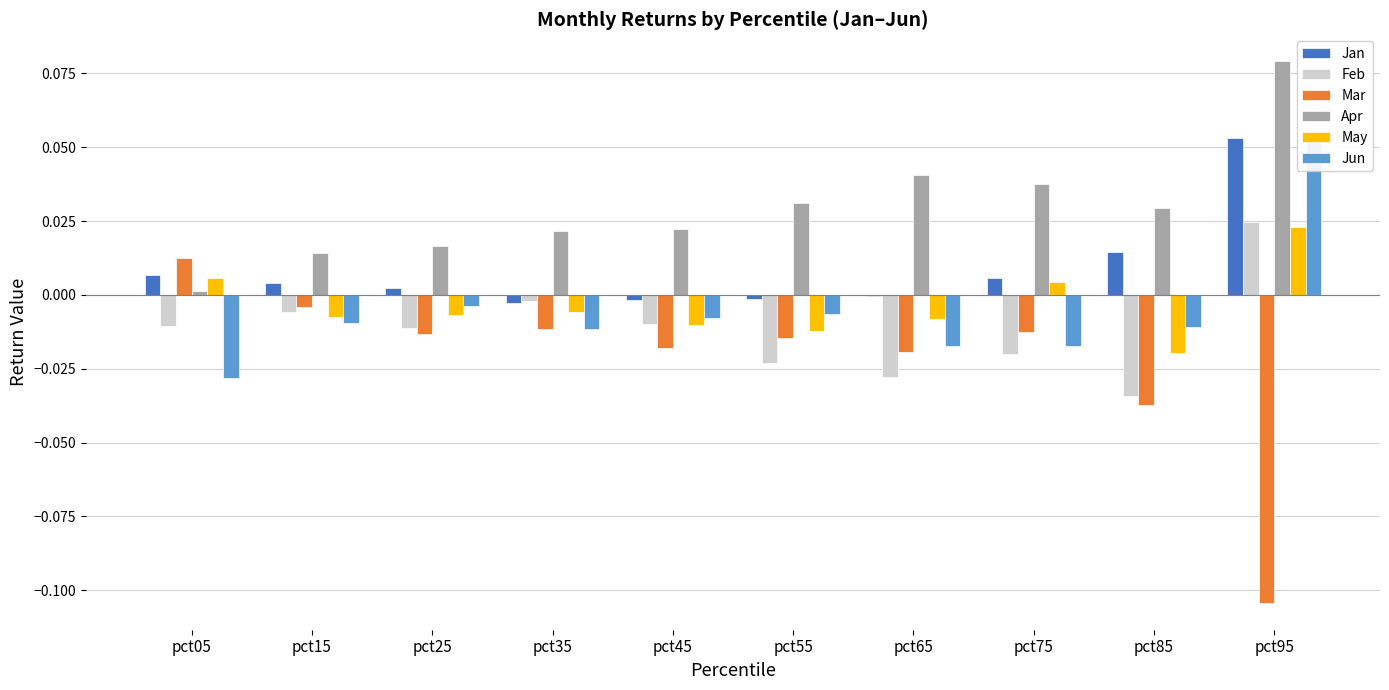

How many bars are there in each group?

6